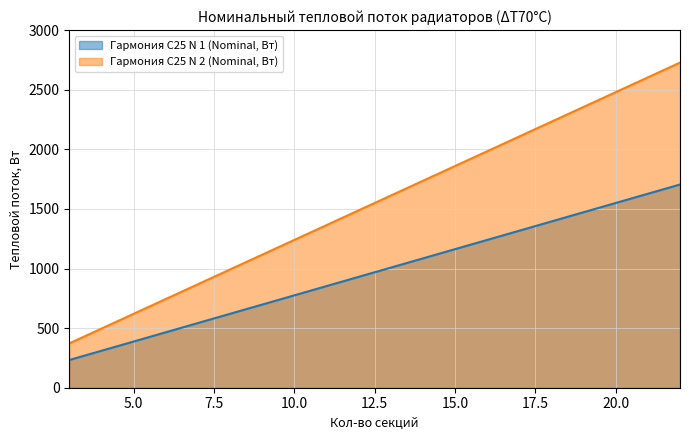

List the labels in order of Гармония С25 N 2 (Nominal, Вт) value, smallest first.

3, 4, 5, 6, 7, 8, 9, 10, 11, 12, 13, 14, 15, 16, 17, 18, 19, 20, 21, 22